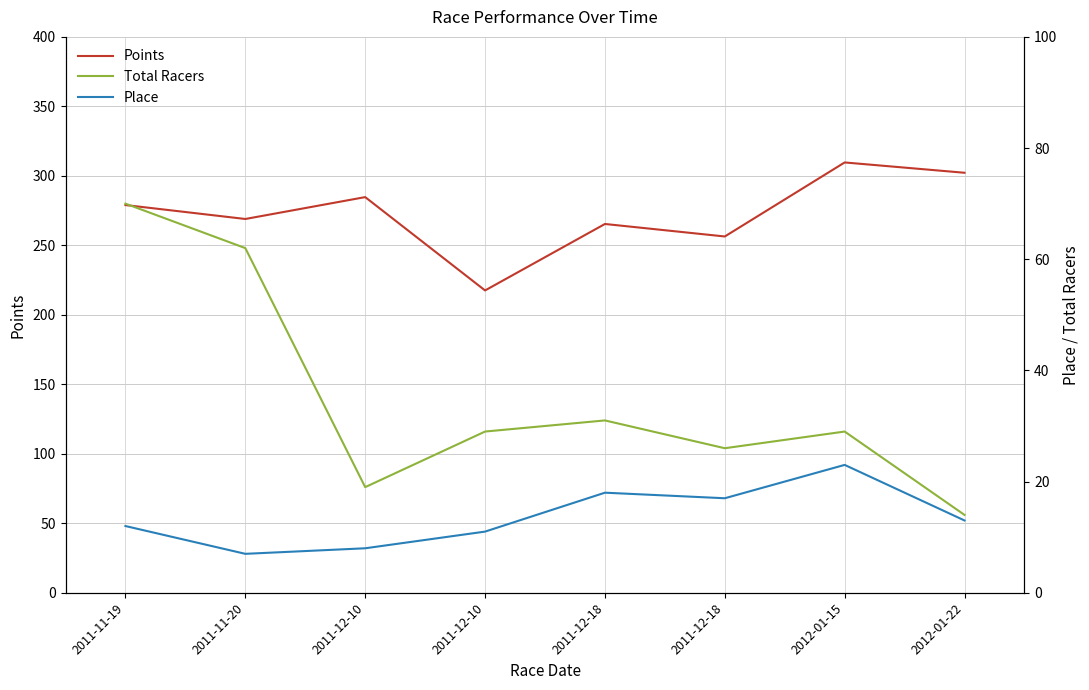

What is the label of the 7th point from the left?

2012-01-15